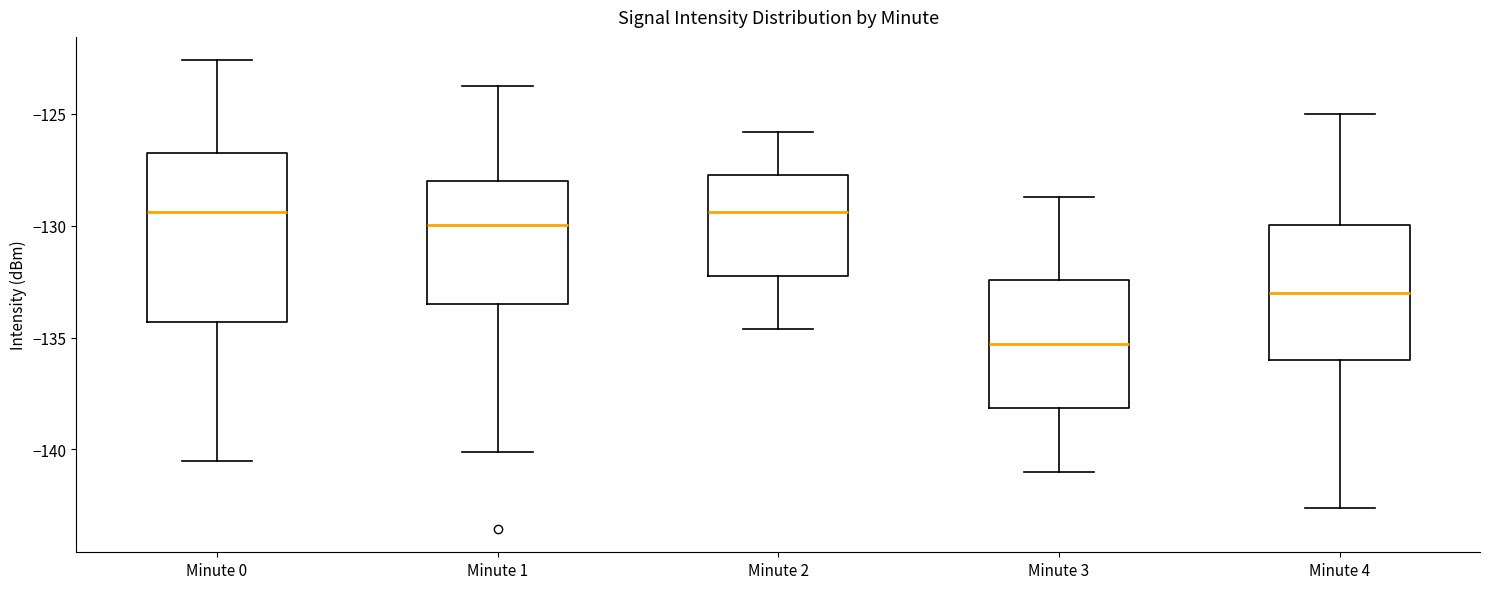

Reading left to right, read every box against the y-axis: the position of its median line, the range the box covers, and the ends of its whiskers. The values are not printed on the chart, so give them approximately, as read against the axis.

Minute 0: median -129.5, box -134.5 to -127.0, whiskers -140.5 to -122.5
Minute 1: median -130.0, box -133.5 to -128.0, whiskers -140.0 to -123.5
Minute 2: median -129.5, box -132.0 to -127.5, whiskers -134.5 to -126.0
Minute 3: median -135.5, box -138.0 to -132.5, whiskers -141.0 to -128.5
Minute 4: median -133.0, box -136.0 to -130.0, whiskers -142.5 to -125.0